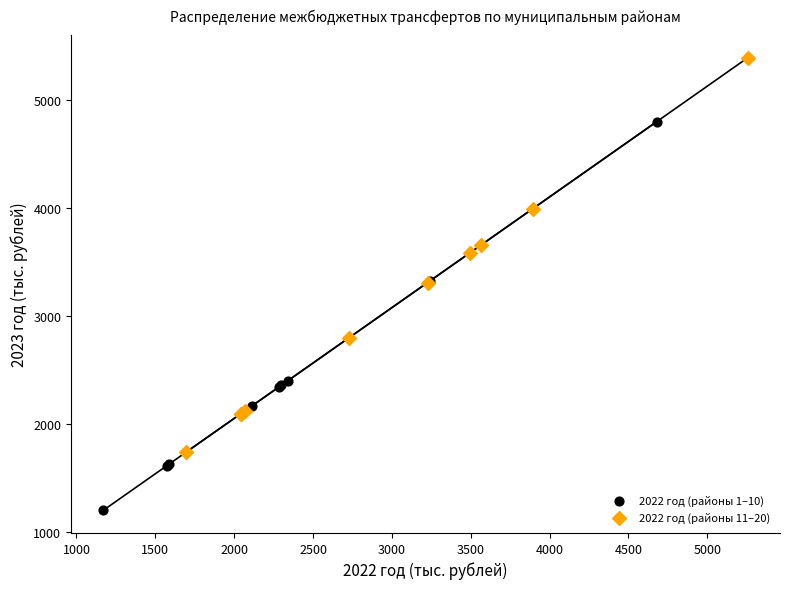

Which series reaches the maximum Y coordinate?

2022 год (районы 11–20)